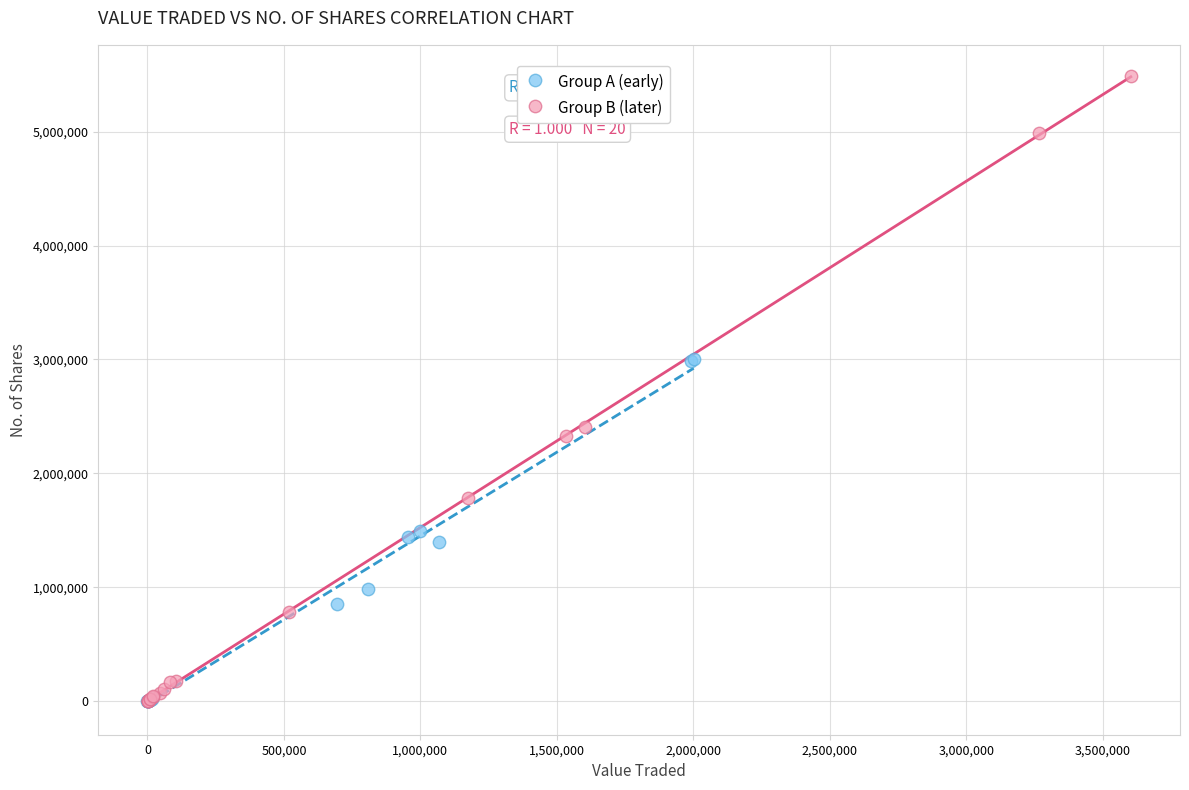

What are all the series names shown in the legend?

Group A (early), Group B (later)